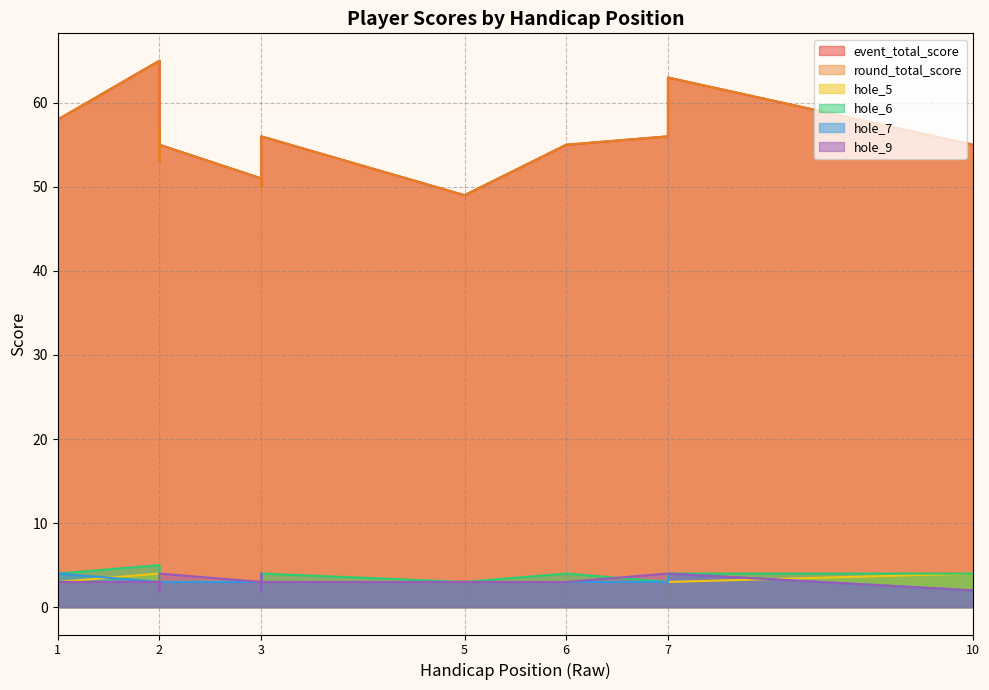

Between 1 and 3, which is larger?

1